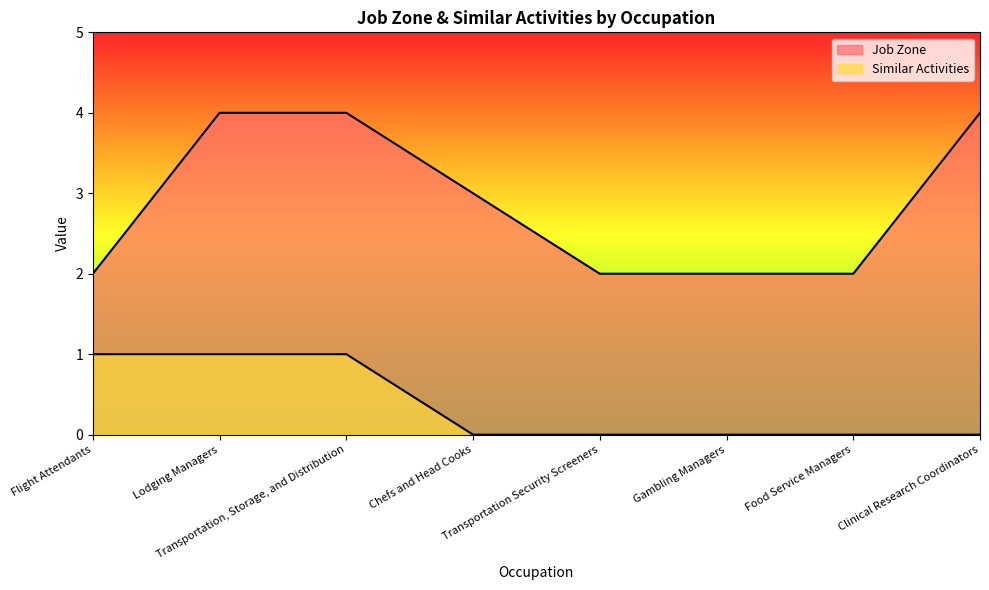

What is the minimum value for Job Zone?

2